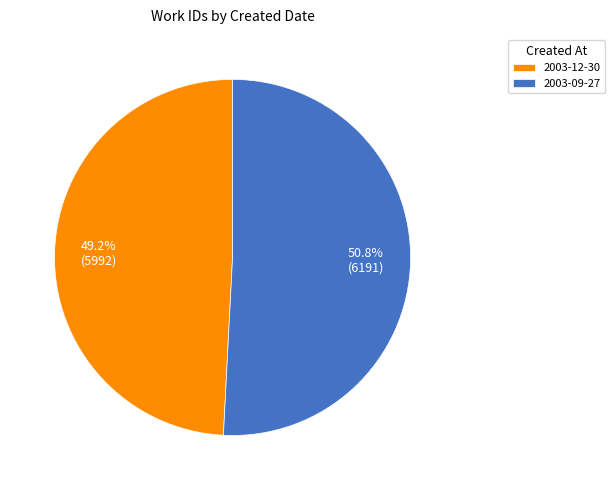

To the nearest percent, what is the average slice percentage?

50%